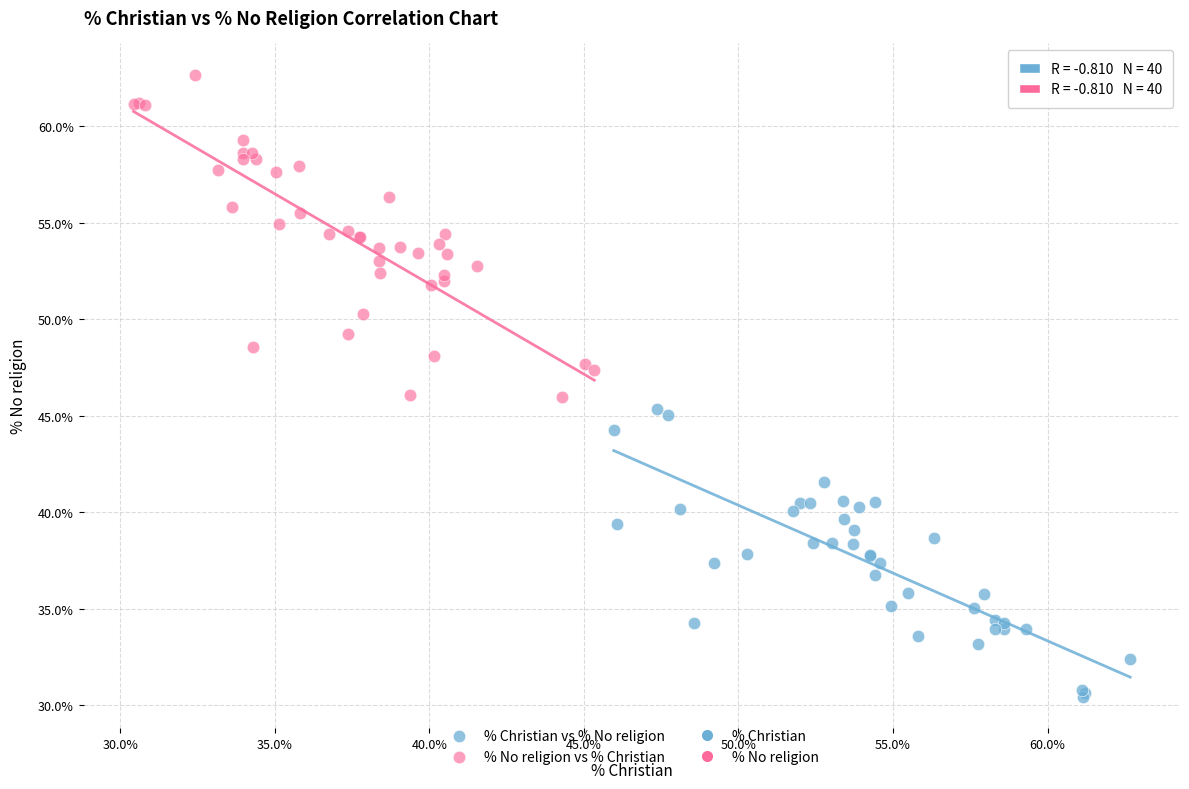

Which series contains the lowest Y value?

% Christian vs % No religion